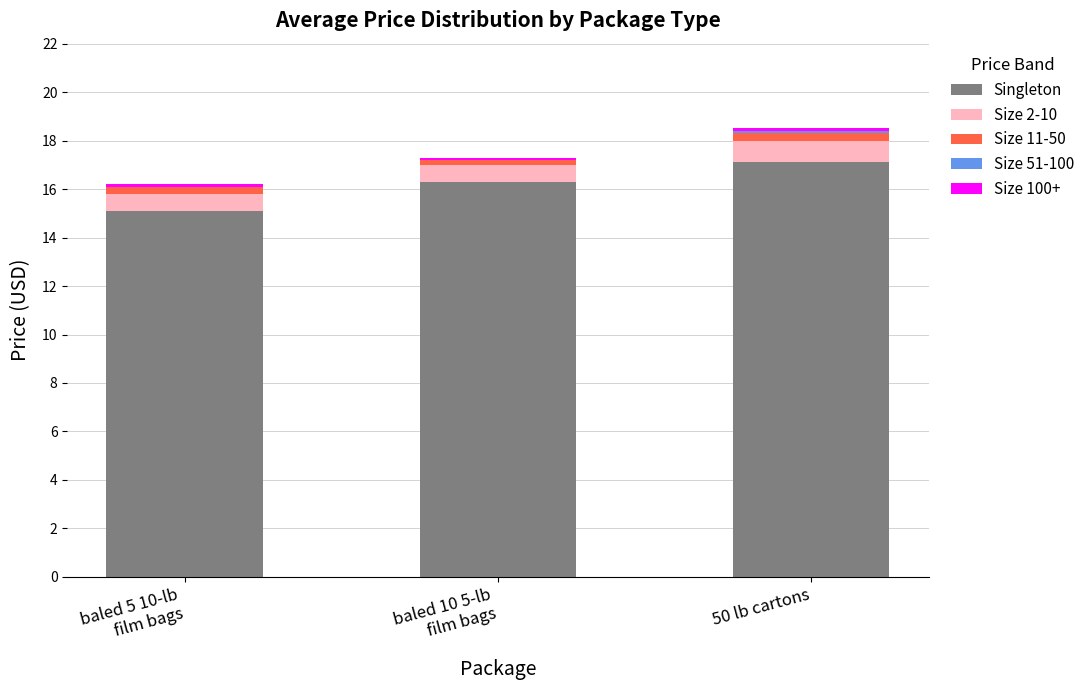

What is the highest value of the Singleton series?

17.1